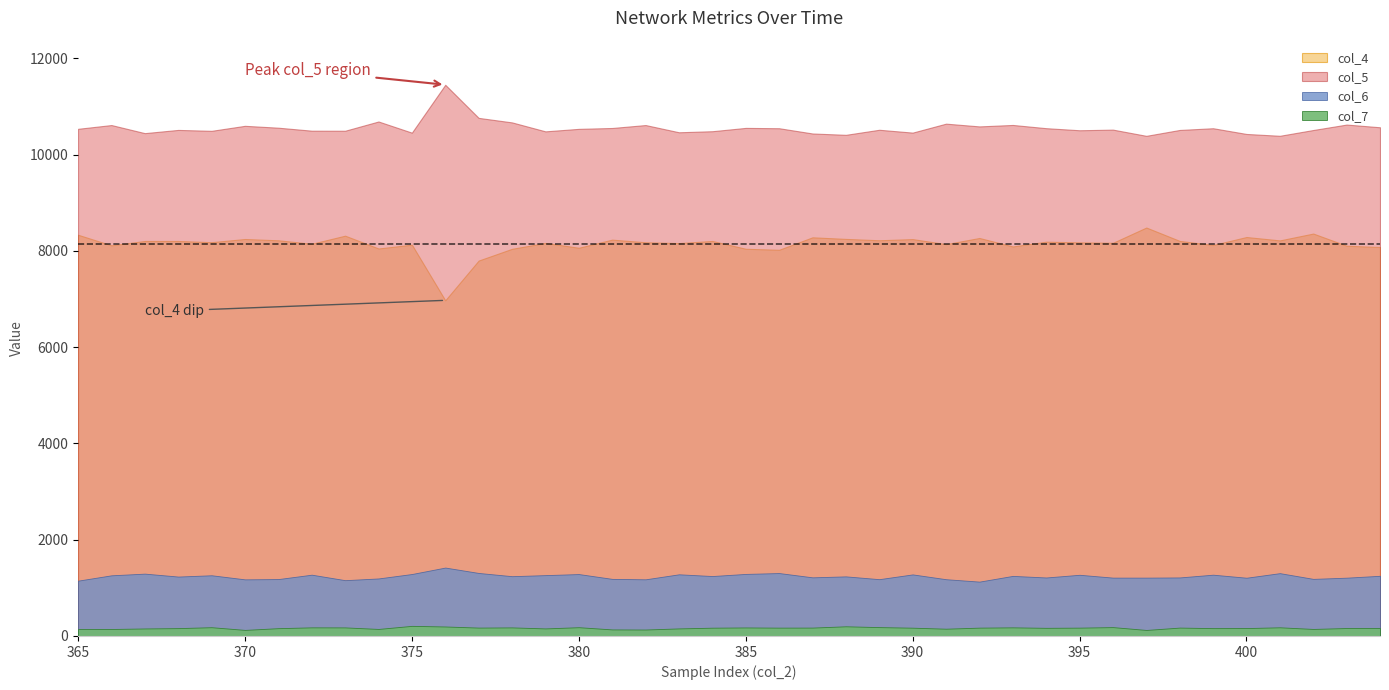

How many data points in col_4 are above 8180?

19